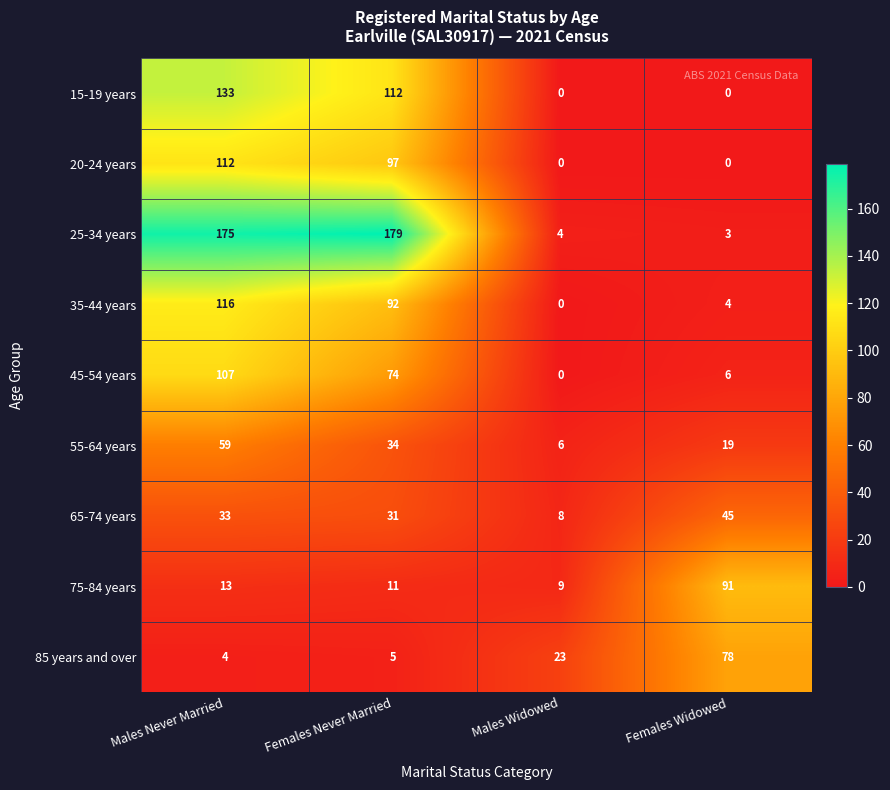

Between Males Never Married and Females Widowed, which series saw the biggest shift?

25-34 years